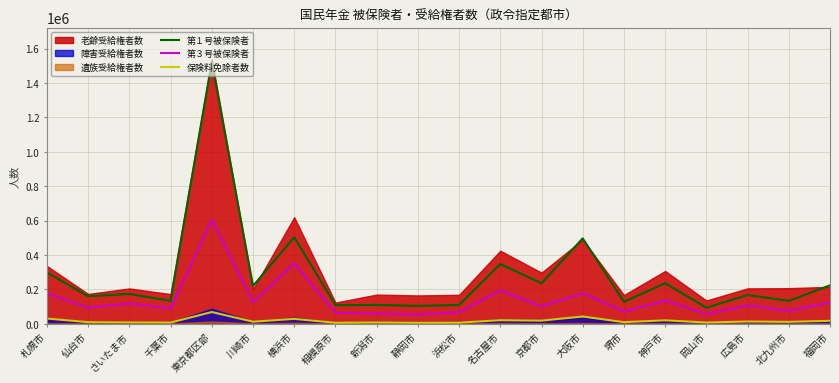

The 第３号被保険者 series shows 93025 at 仙台市. True or false?

True